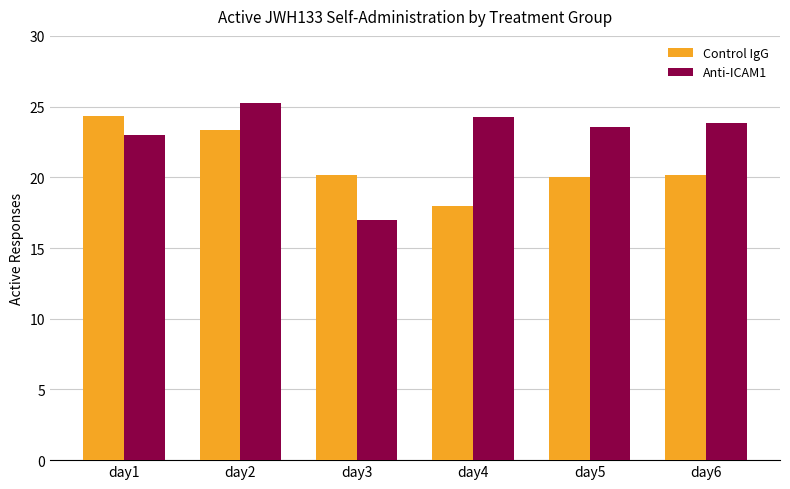

Reading left to right, extract all data points from this chart.

Control IgG: 24.3	23.3	20.2	18.0	20.0	20.2
Anti-ICAM1: 23.0	25.3	17.0	24.3	23.6	23.9